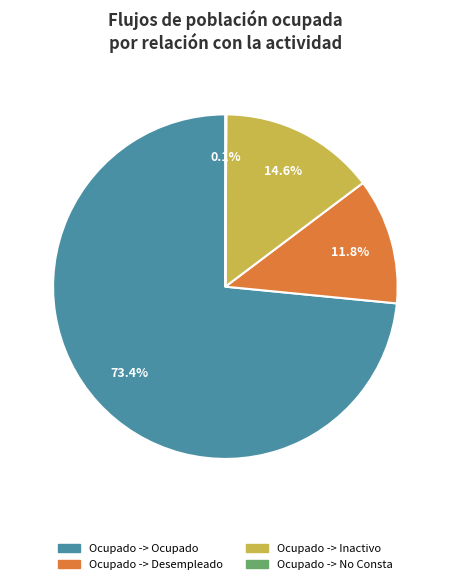

Is there a majority slice in this chart?

Yes